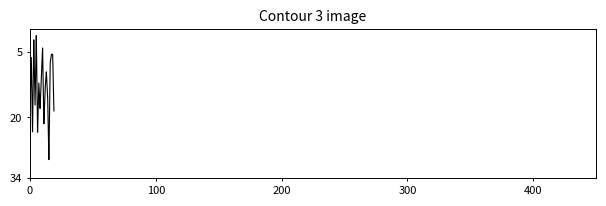

What is the difference between the maximum and minimum values?

28.5